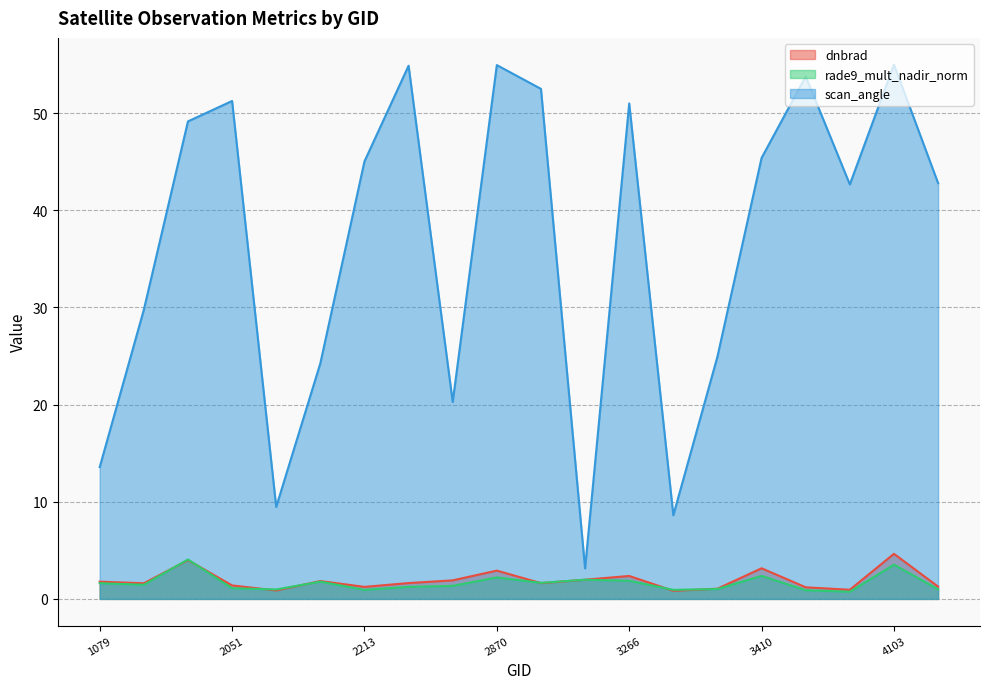

Count the number of data series in this chart.

3